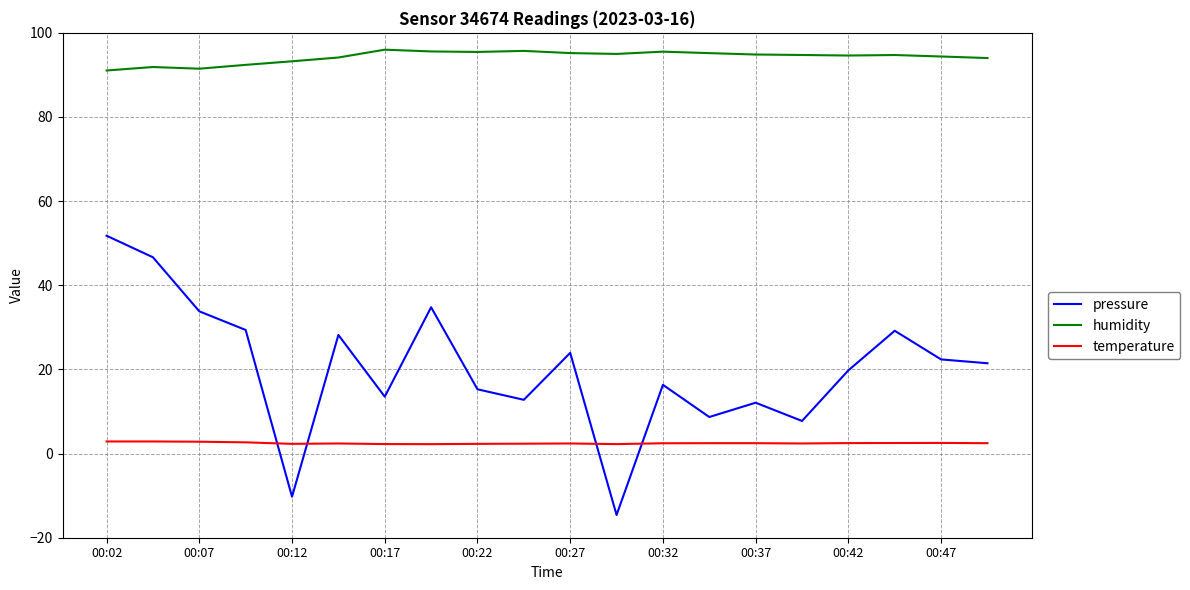

How many values in pressure are below zero?

2